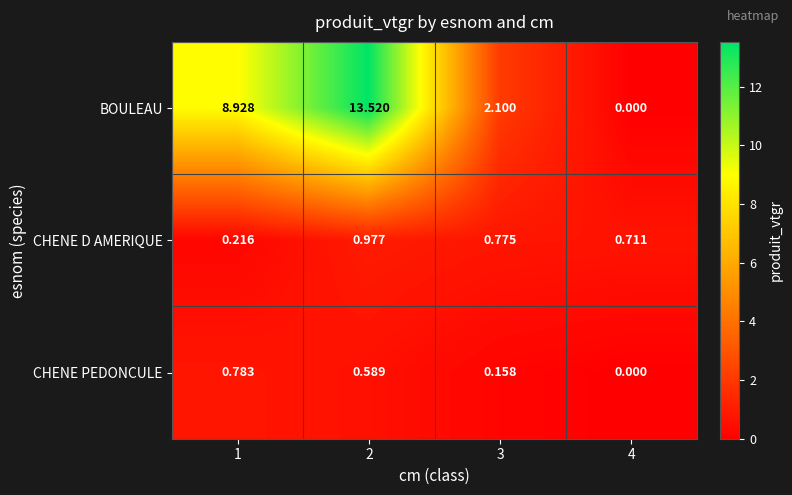

What is the total value across all series at 1?

9.9